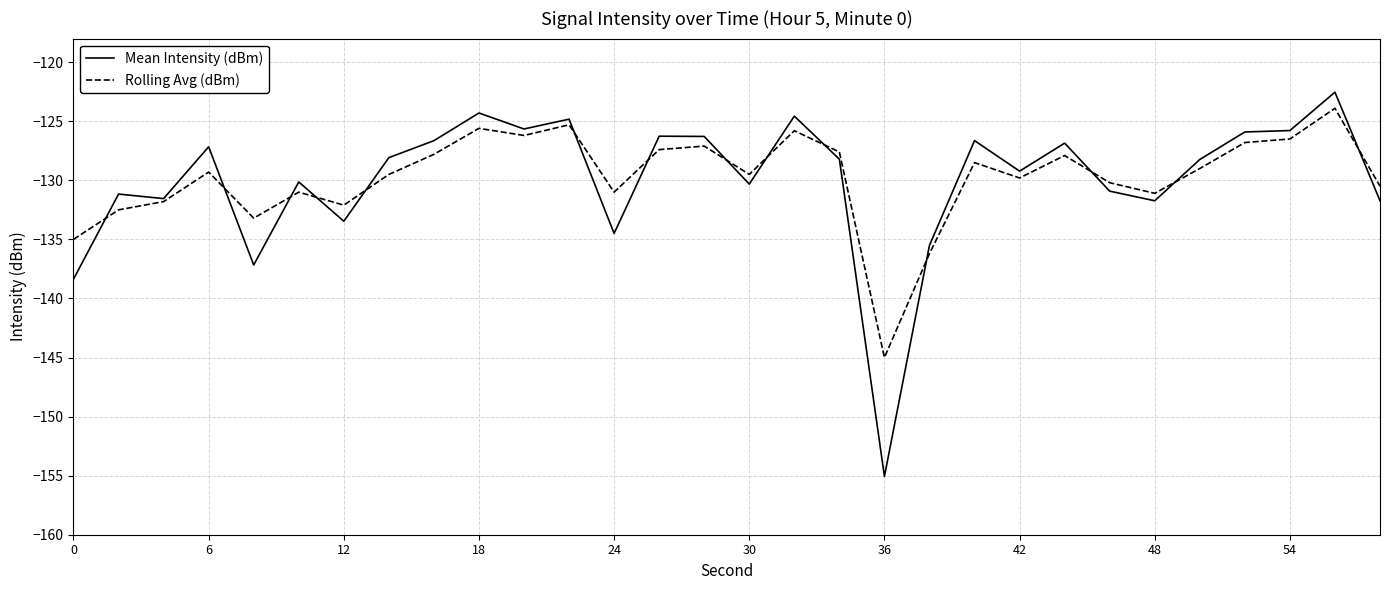

What is the maximum value shown in the chart?

-122.5